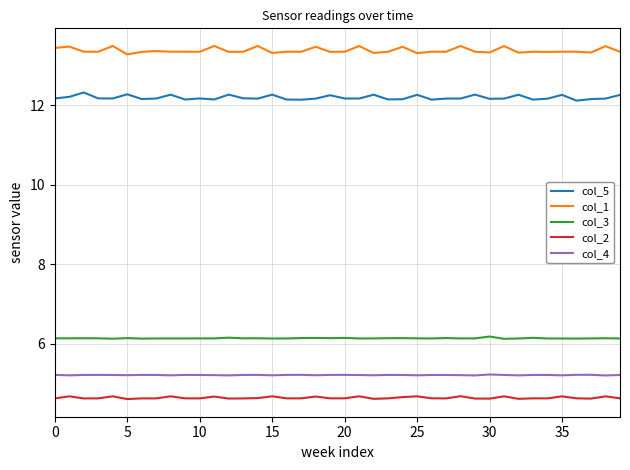

True or false: col_4 and col_2 intersect in this chart.

False